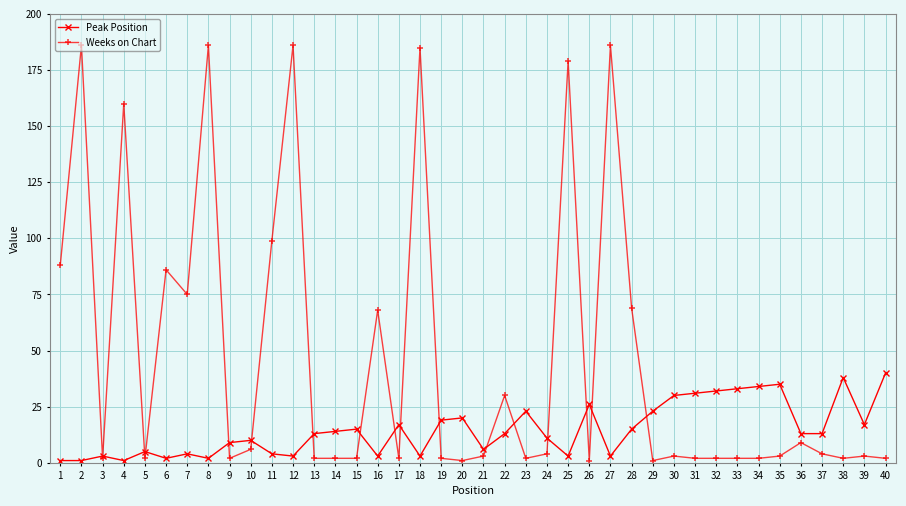

Does the chart have visible grid lines?

Yes